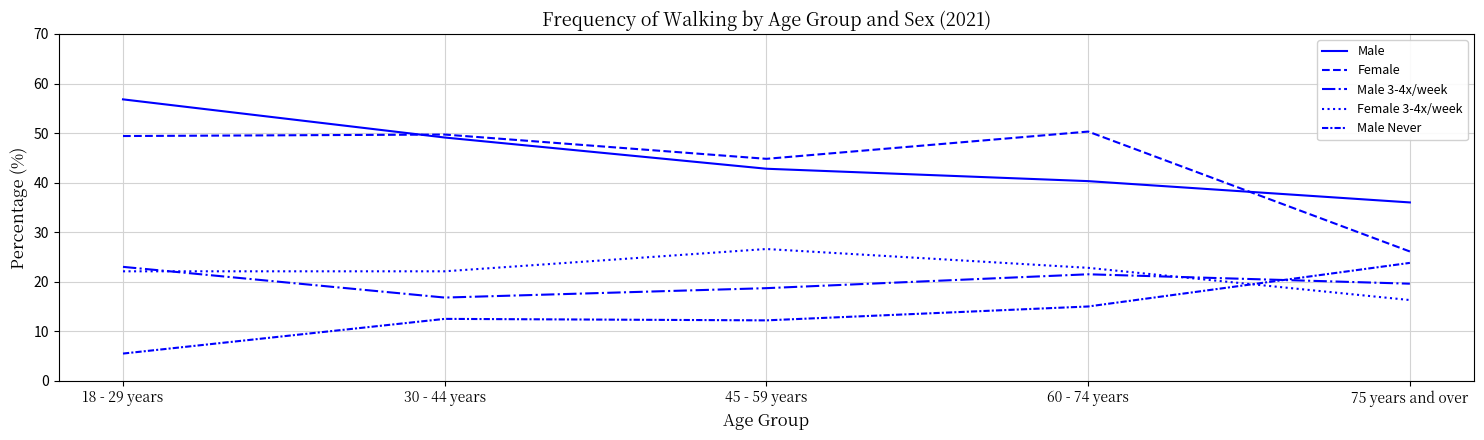

Where is Male nearest to the value 46?

30 - 44 years